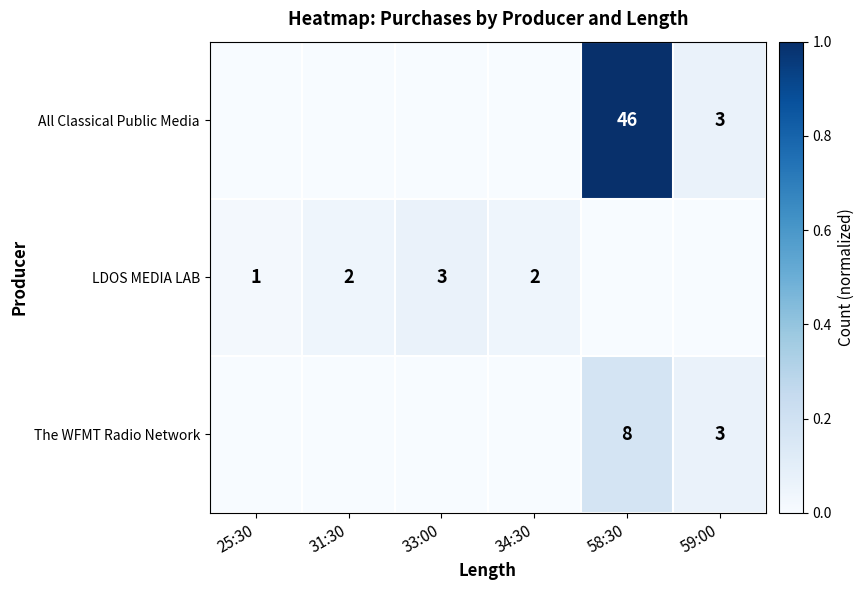

True or false: All Classical Public Media has a value of 2 at 59:00.

False